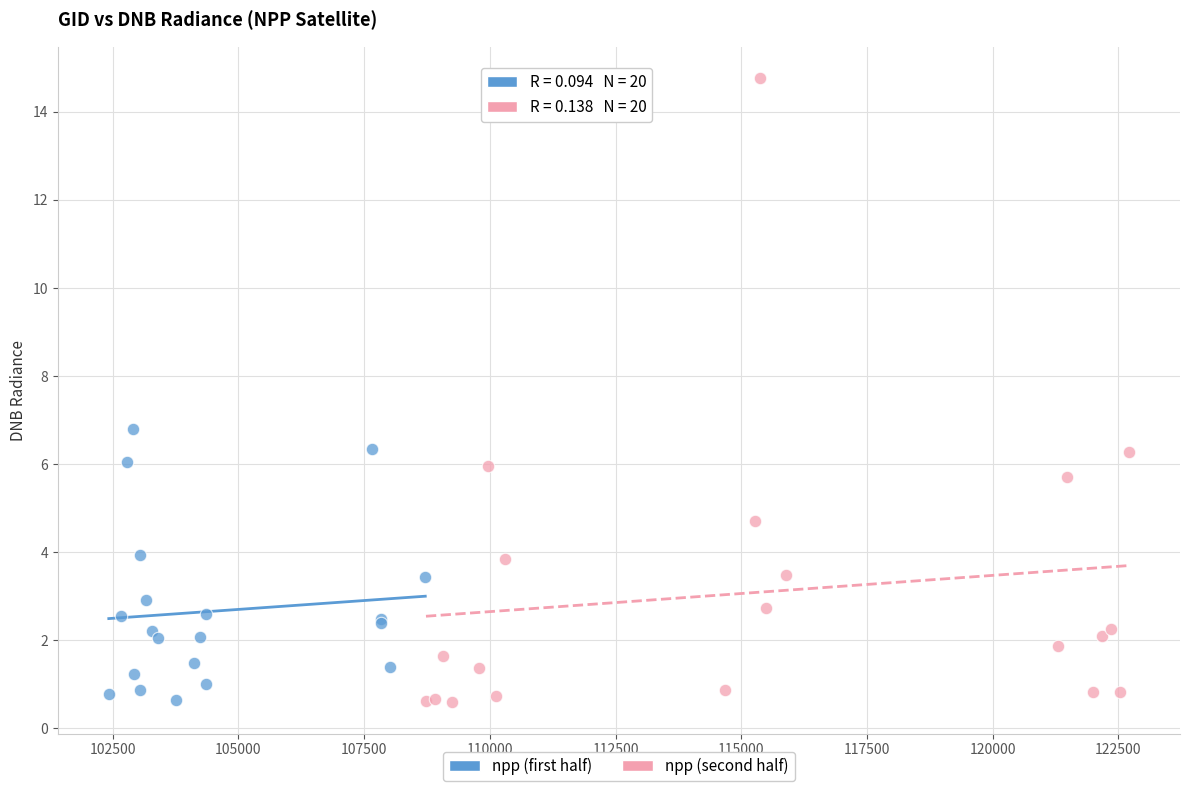

Which series reaches the maximum Y coordinate?

npp (second half)